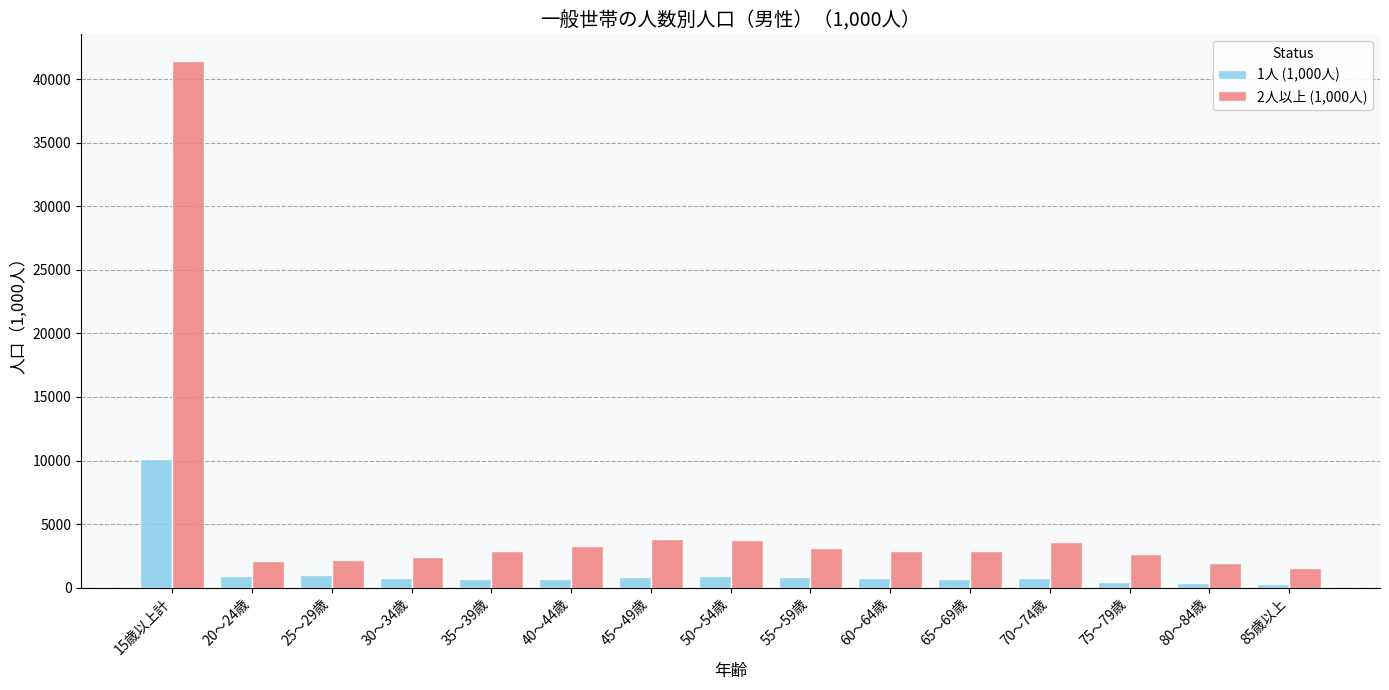

What are all the series names shown in the legend?

1人 (1,000人), 2人以上 (1,000人)